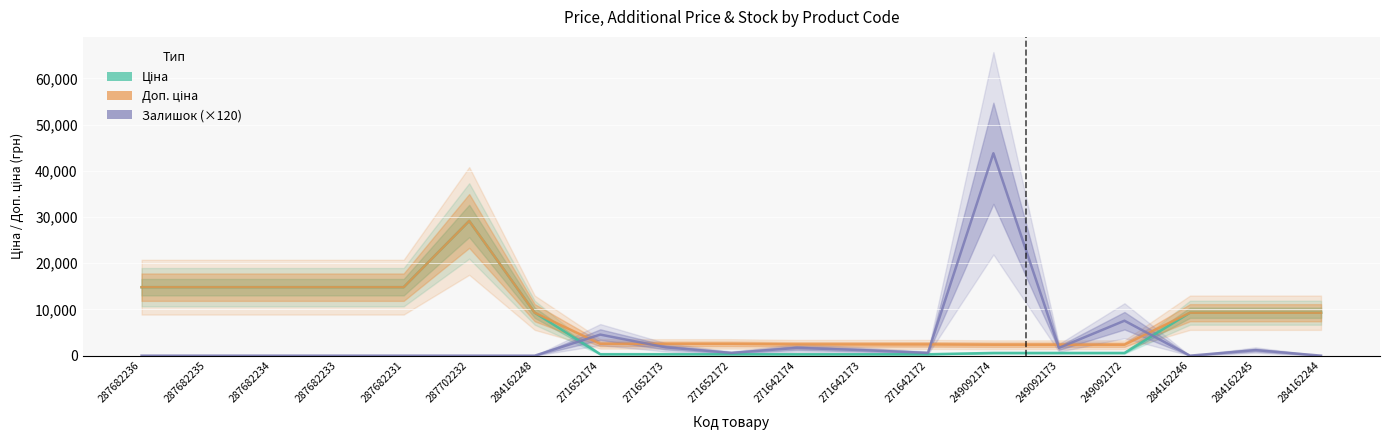

What is the value of the Ціна point at the 11th from the left?

304.1